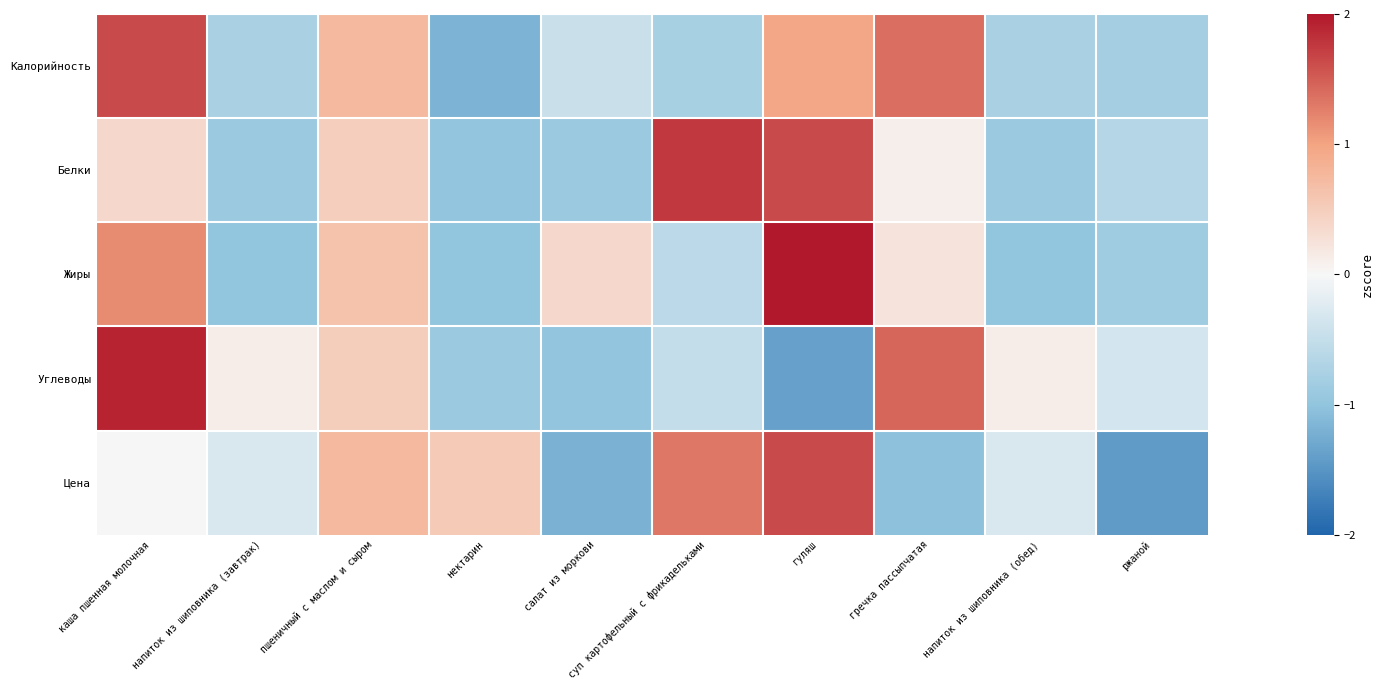

Which series has the largest total across all categories?

Цена